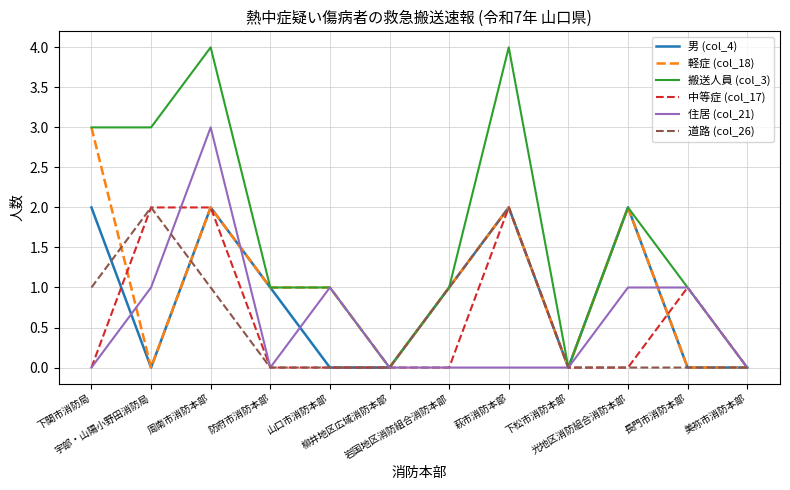

Which series has the widest spread of values?

搬送人員 (col_3)